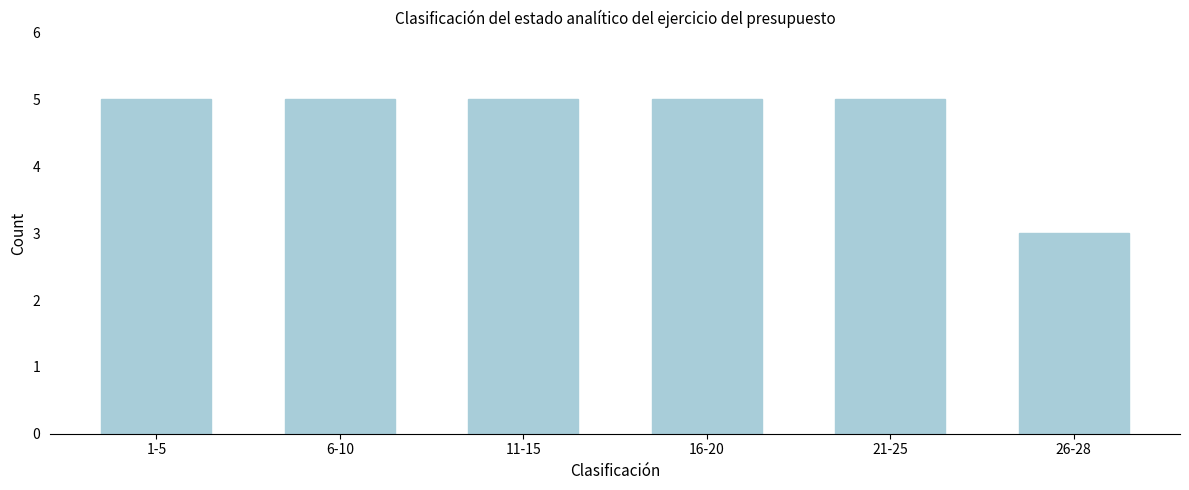

Reading left to right, extract all data points from this chart.

5	5	5	5	5	3